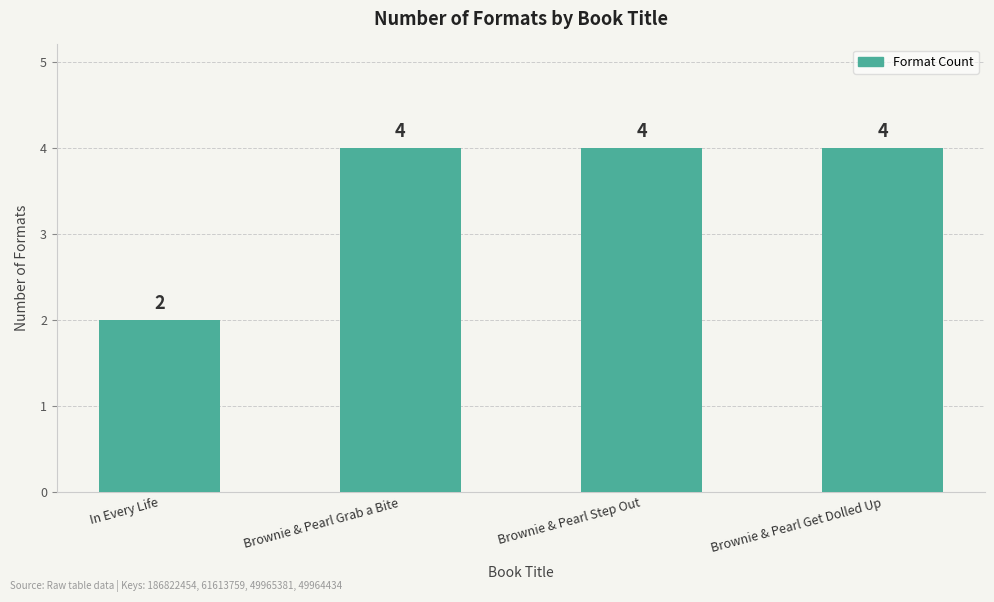

How many values are between 4 and 5?

3